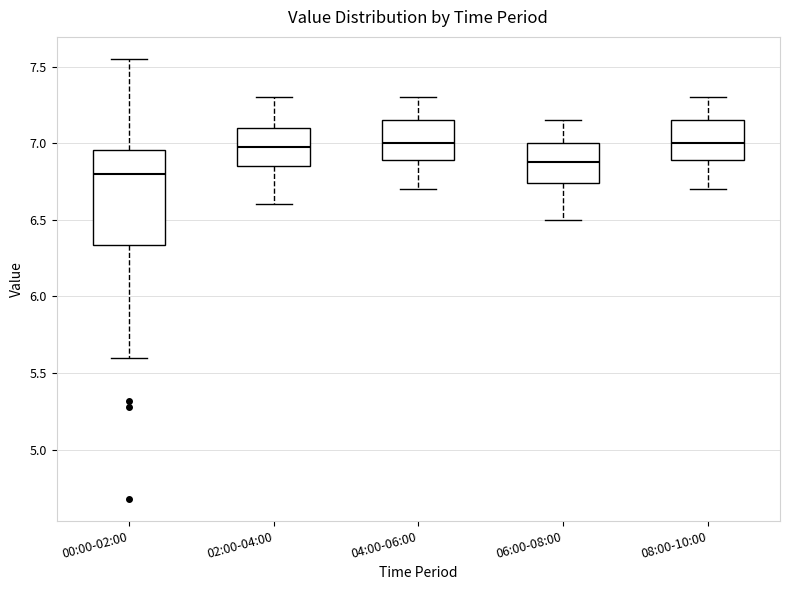

Reading left to right, read every box against the y-axis: the position of its median line, the range the box covers, and the ends of its whiskers. The values are not printed on the chart, so give them approximately, as read against the axis.

00:00-02:00: median 6.80, box 6.35 to 6.95, whiskers 5.60 to 7.55
02:00-04:00: median 7.00, box 6.85 to 7.10, whiskers 6.60 to 7.30
04:00-06:00: median 7.00, box 6.90 to 7.15, whiskers 6.70 to 7.30
06:00-08:00: median 6.90, box 6.75 to 7.00, whiskers 6.50 to 7.15
08:00-10:00: median 7.00, box 6.90 to 7.15, whiskers 6.70 to 7.30